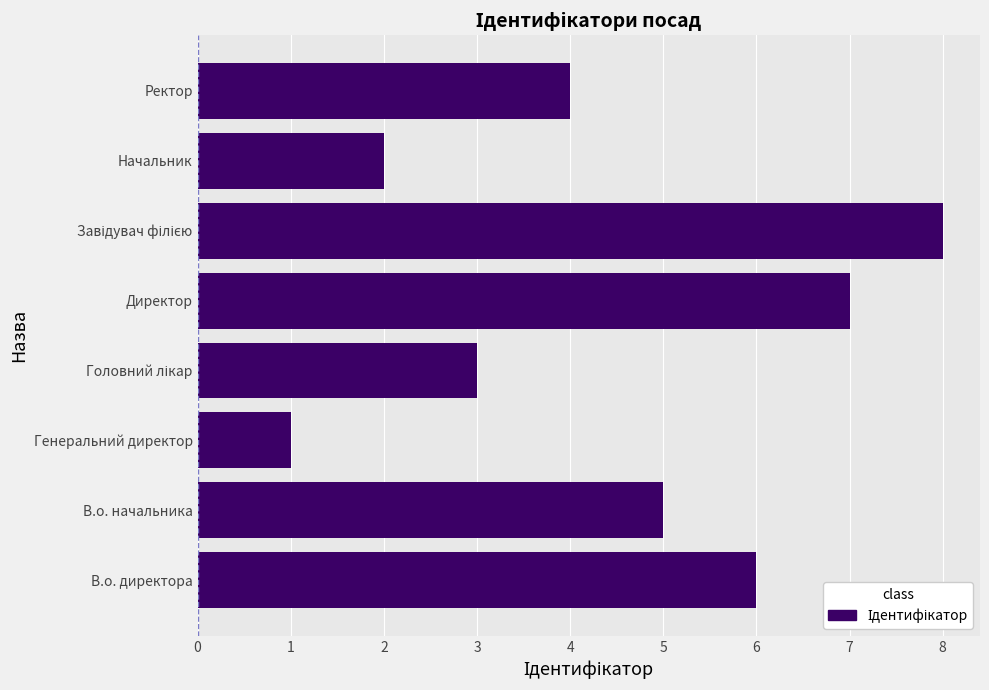

Count the values in the range 3 to 7.

5